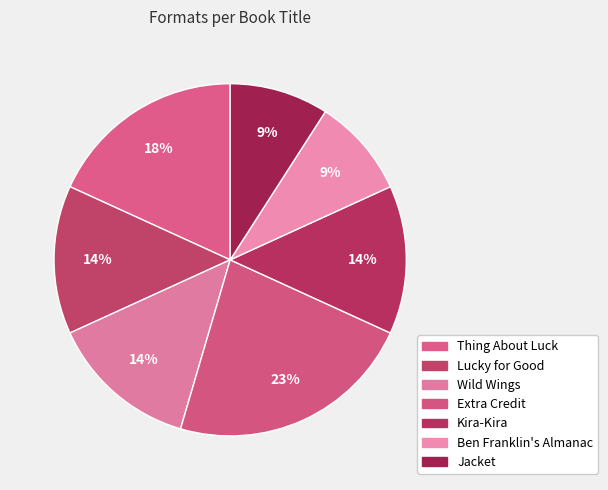

How many segments does this pie chart have?

7